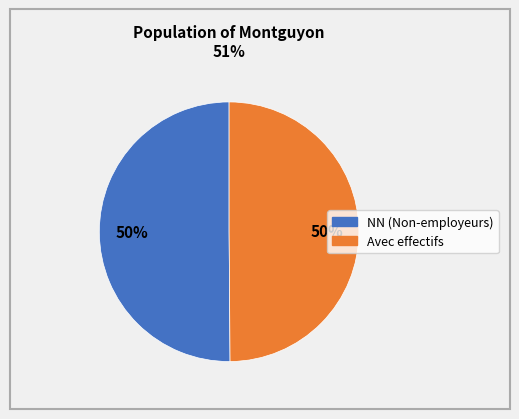

To the nearest percent, what is the average slice percentage?

50%